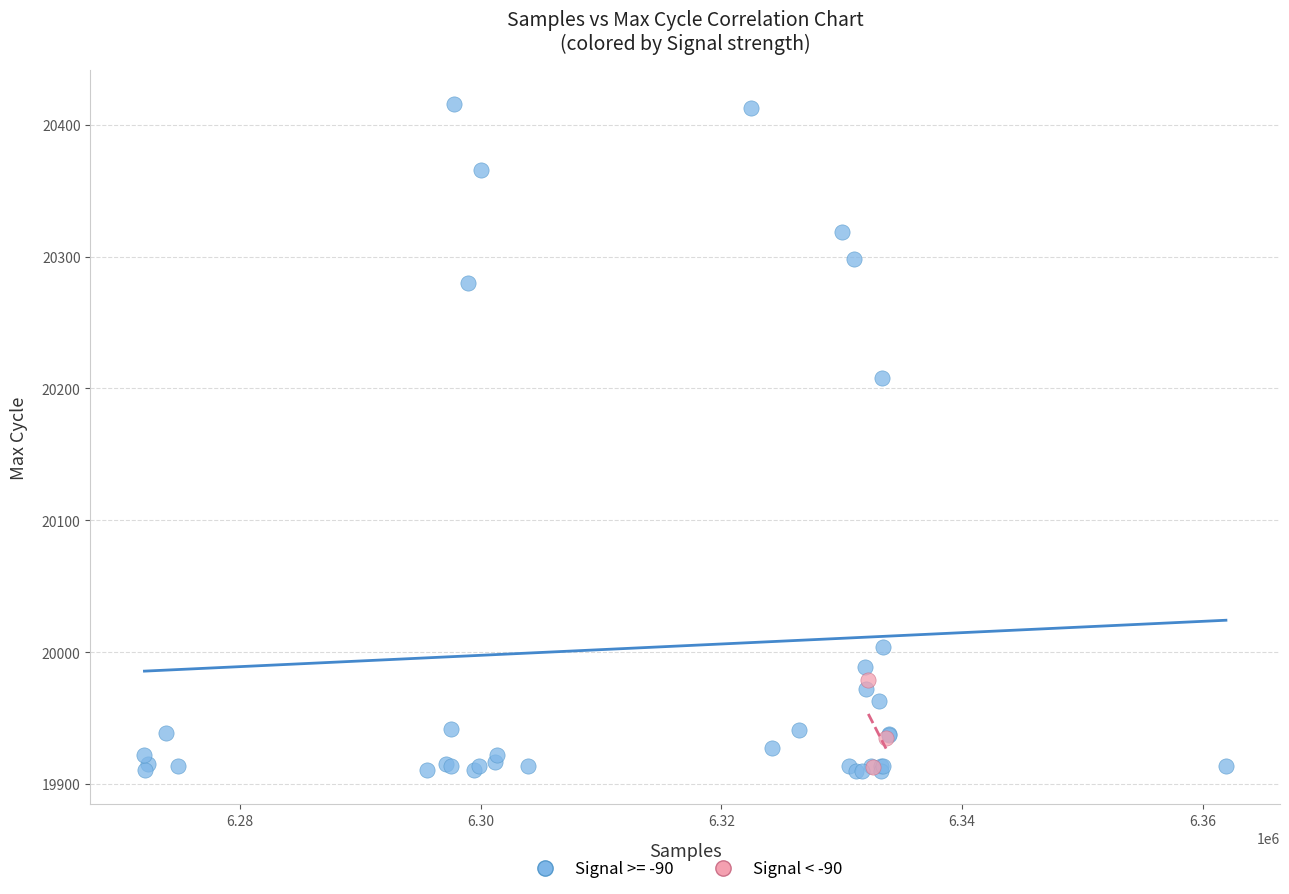

Which series contains the highest Y value?

Signal >= -90